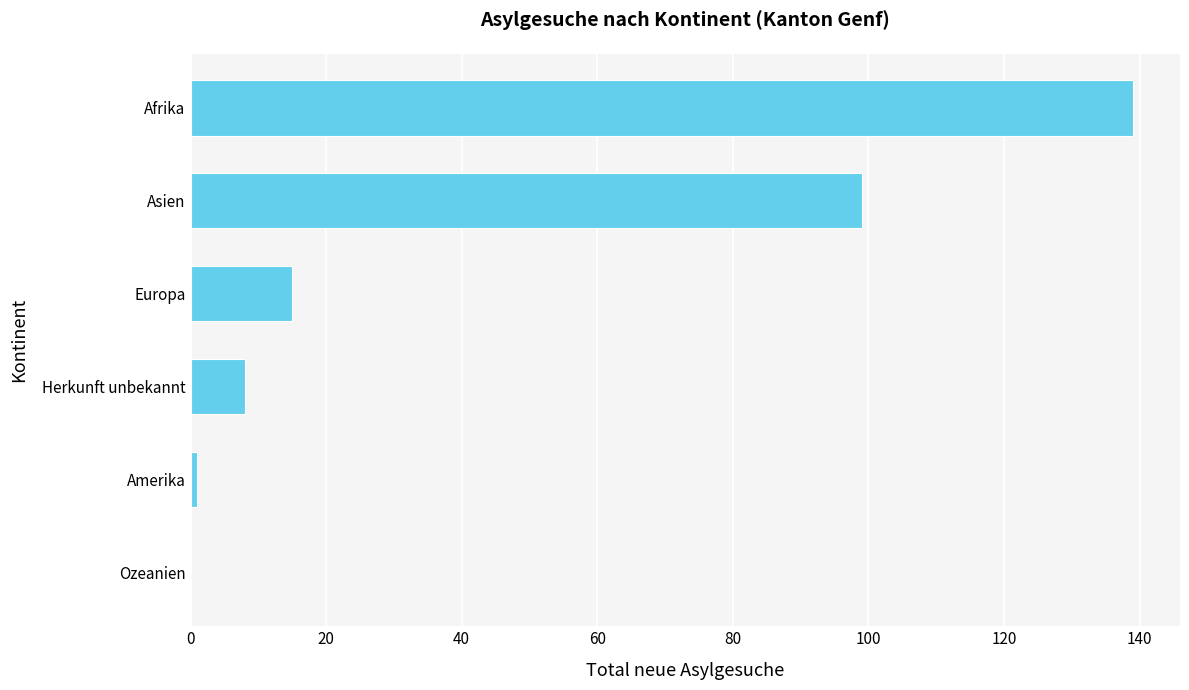

Count the number of categories in the chart.

6